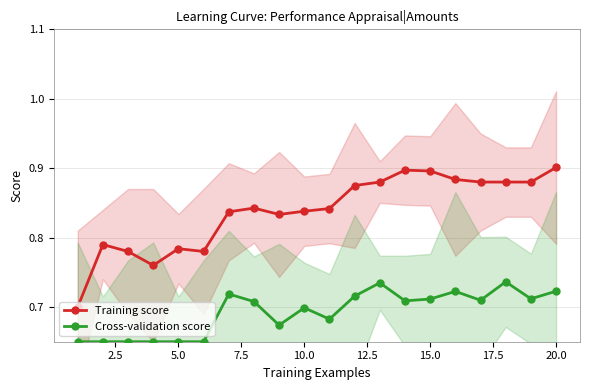

List the series in order of their peak value, lowest first.

Cross-validation score, Training score